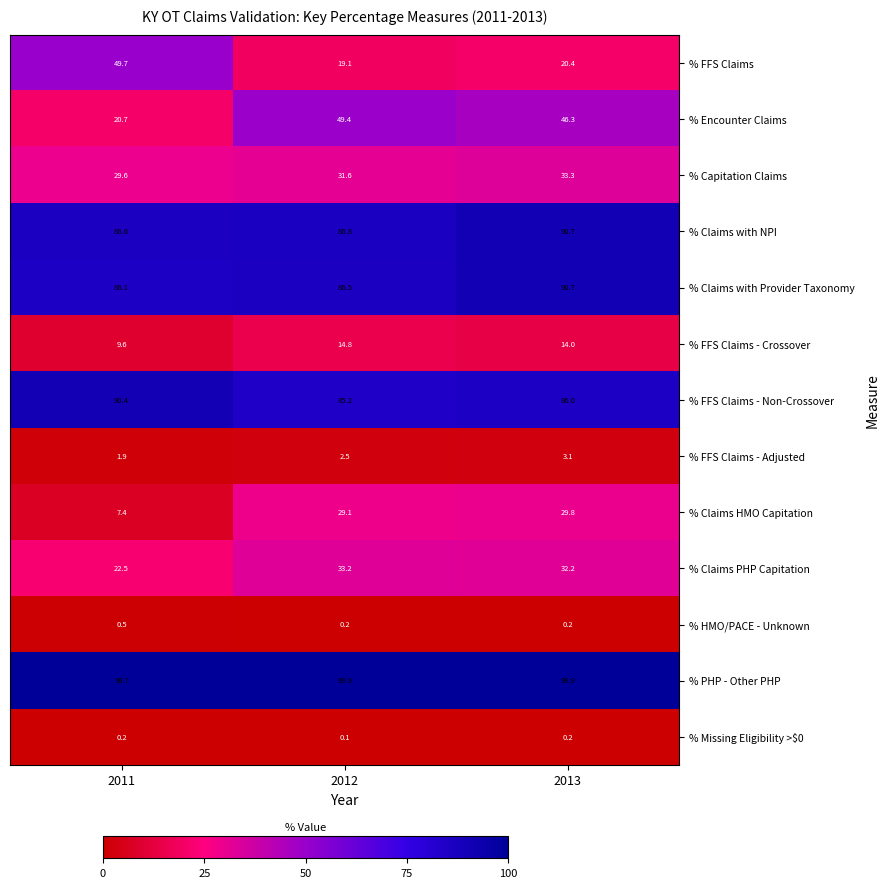

Which series has the largest total across all categories?

% PHP - Other PHP